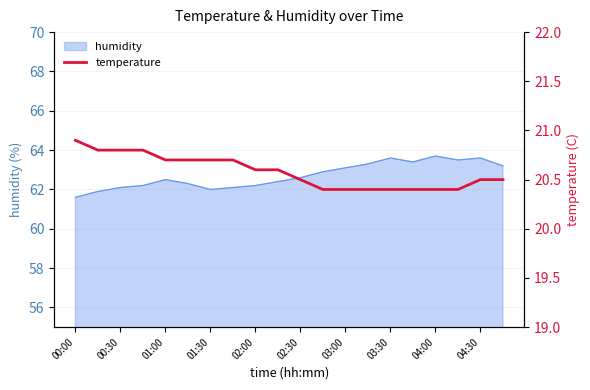

Is it true that humidity equals 23.8 at 02:00?

False